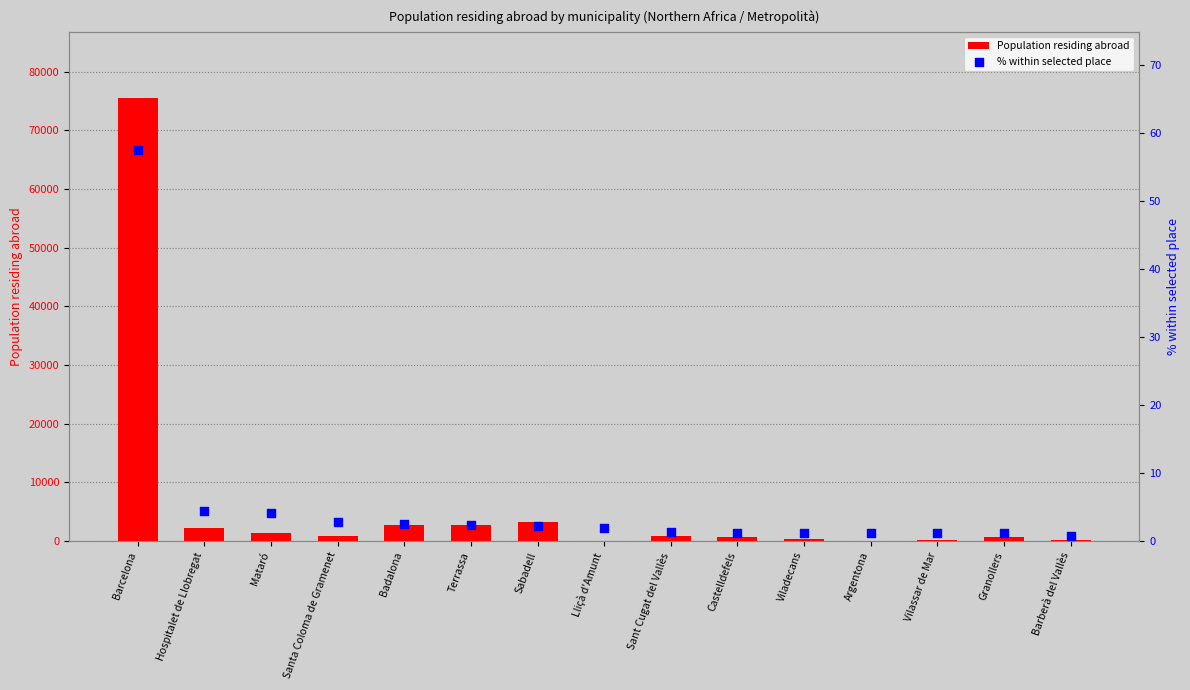

Which series has the largest total across all categories?

Population residing abroad